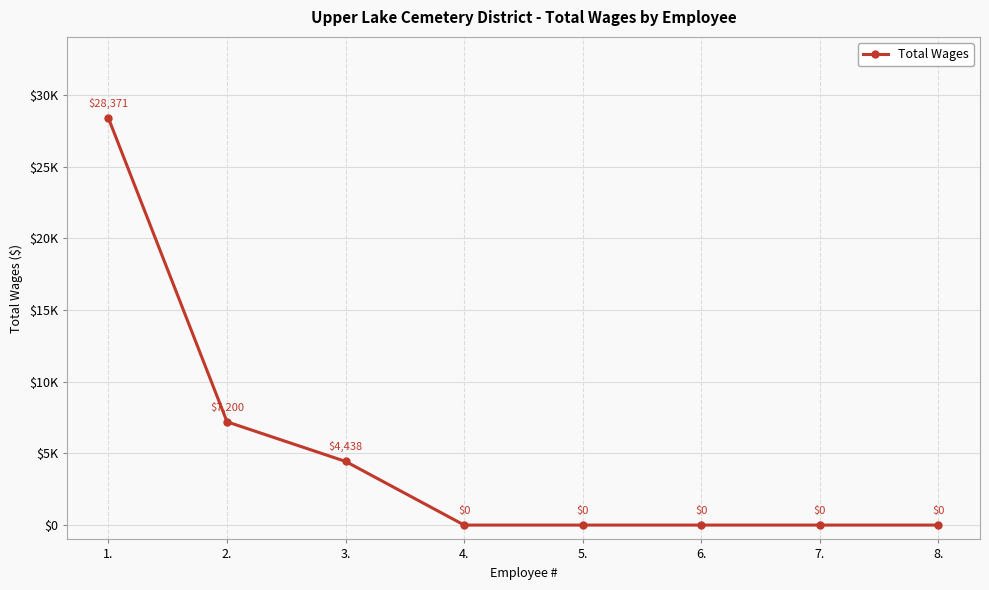

What is the label of the 3rd point from the right?

6.